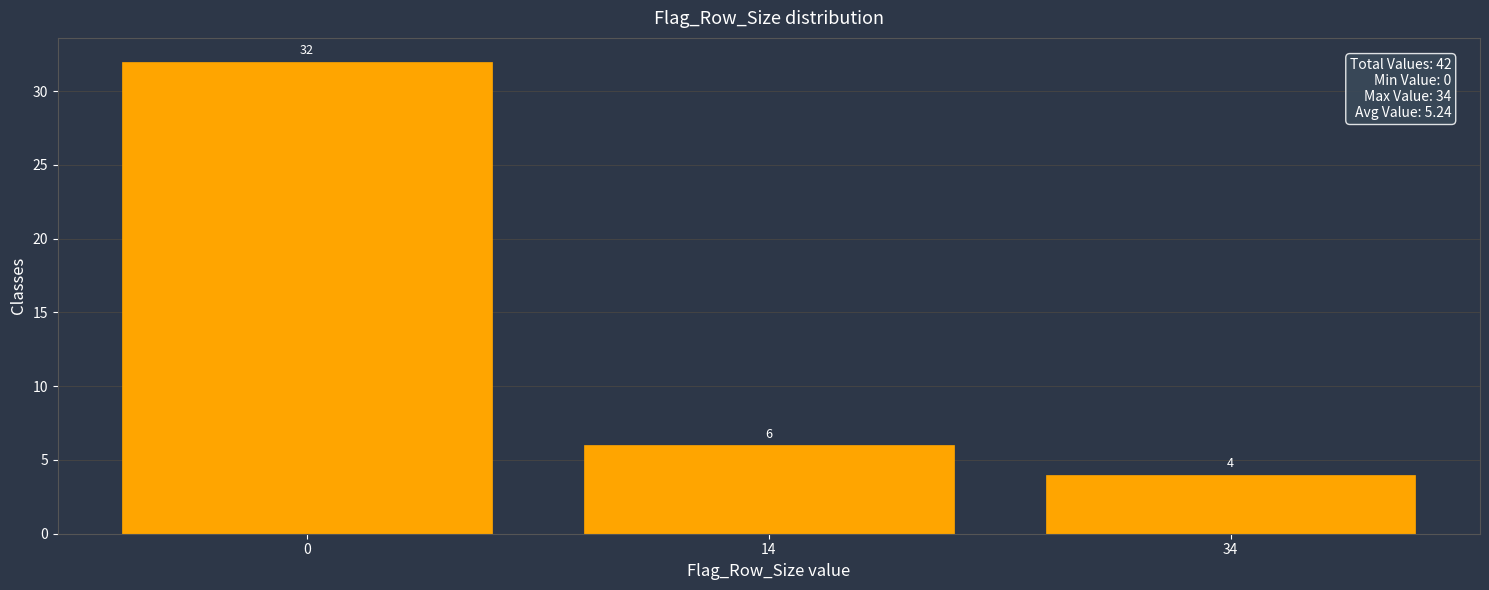

Reading left to right, transcribe all the data shown in this chart.

0=32	14=6	34=4